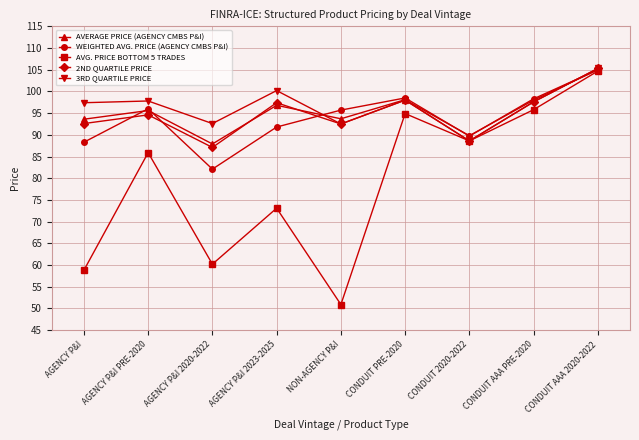

Which category has the highest value across all series?

CONDUIT AAA 2020-2022